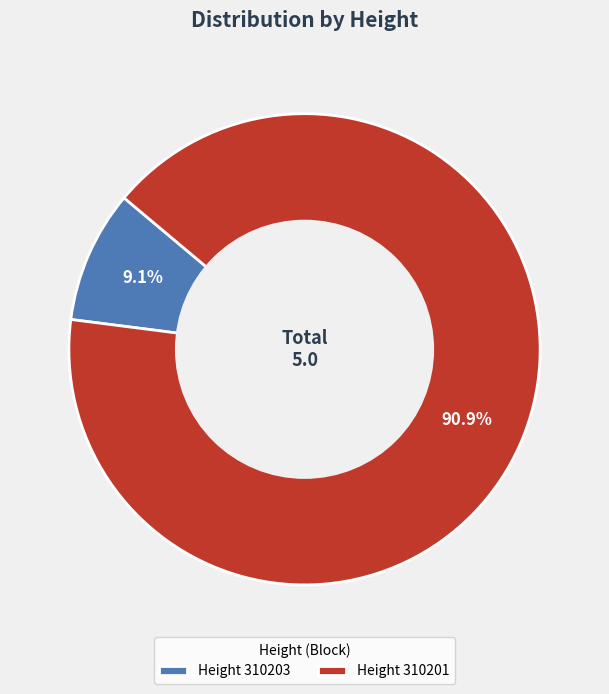

Which slice is the largest?

Height 310201